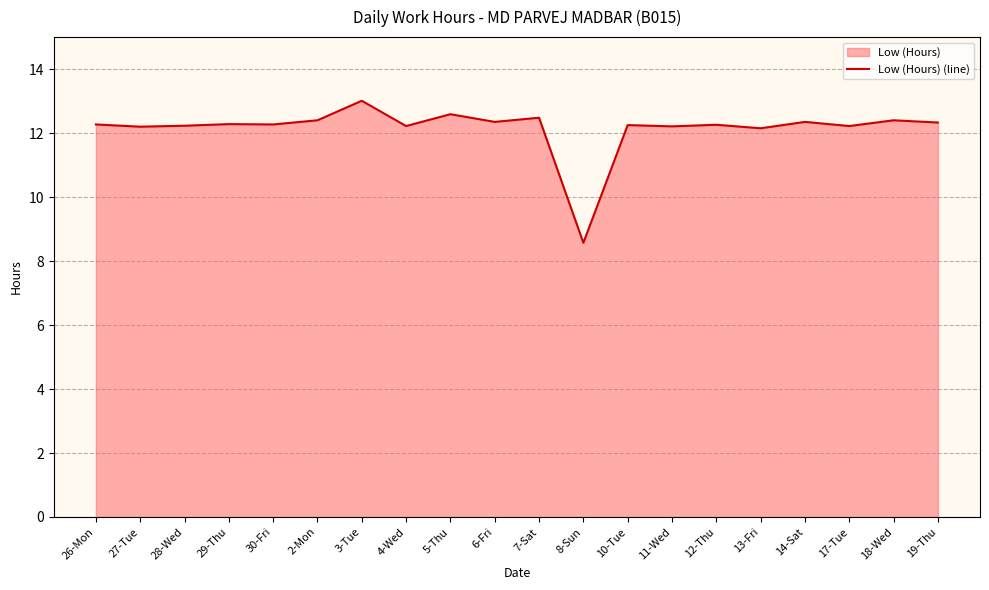

Rank the categories by value from lowest to highest.

8-Sun, 13-Fri, 27-Tue, 11-Wed, 4-Wed, 17-Tue, 28-Wed, 10-Tue, 12-Thu, 26-Mon, 30-Fri, 29-Thu, 19-Thu, 6-Fri, 14-Sat, 2-Mon, 18-Wed, 7-Sat, 5-Thu, 3-Tue